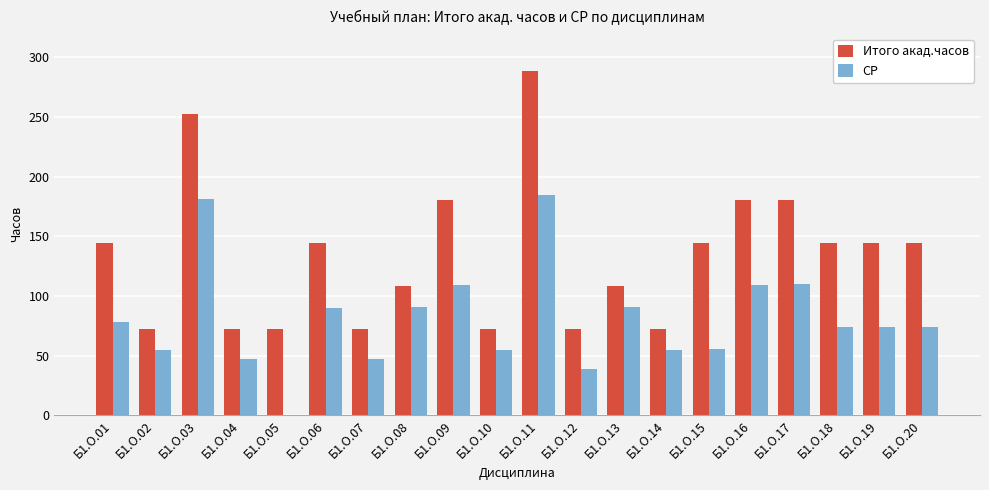

What is the sum of all СР values?

1620